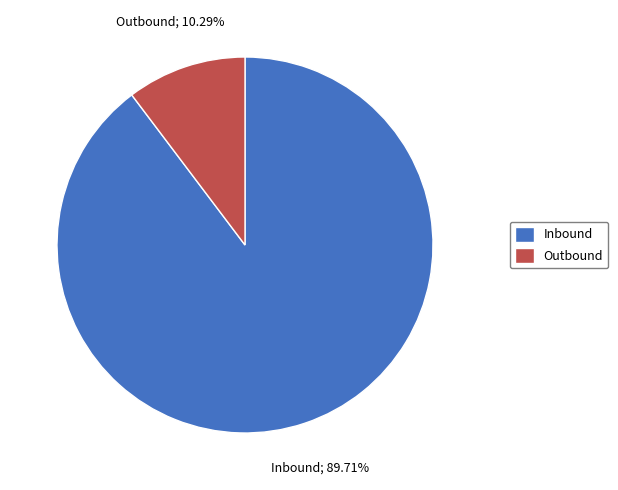

Is there any slice that represents more than half of the pie?

Yes